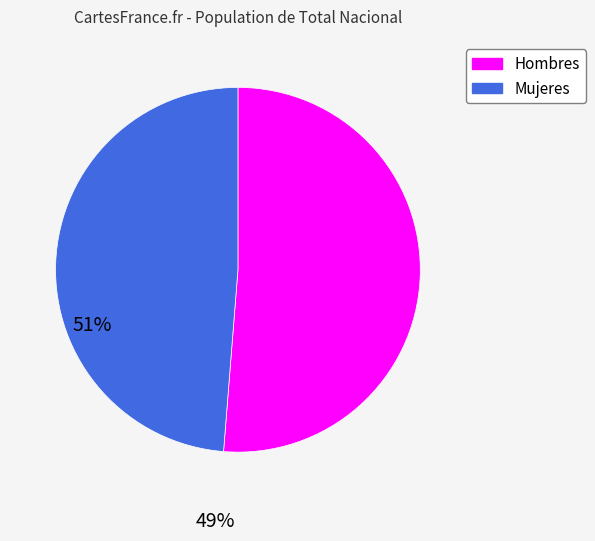

What is the majority slice?

Hombres